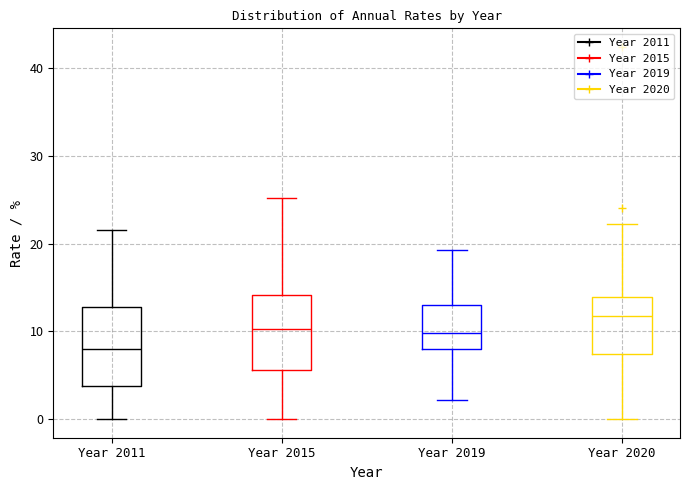

Which box has the highest median line?

Year 2020